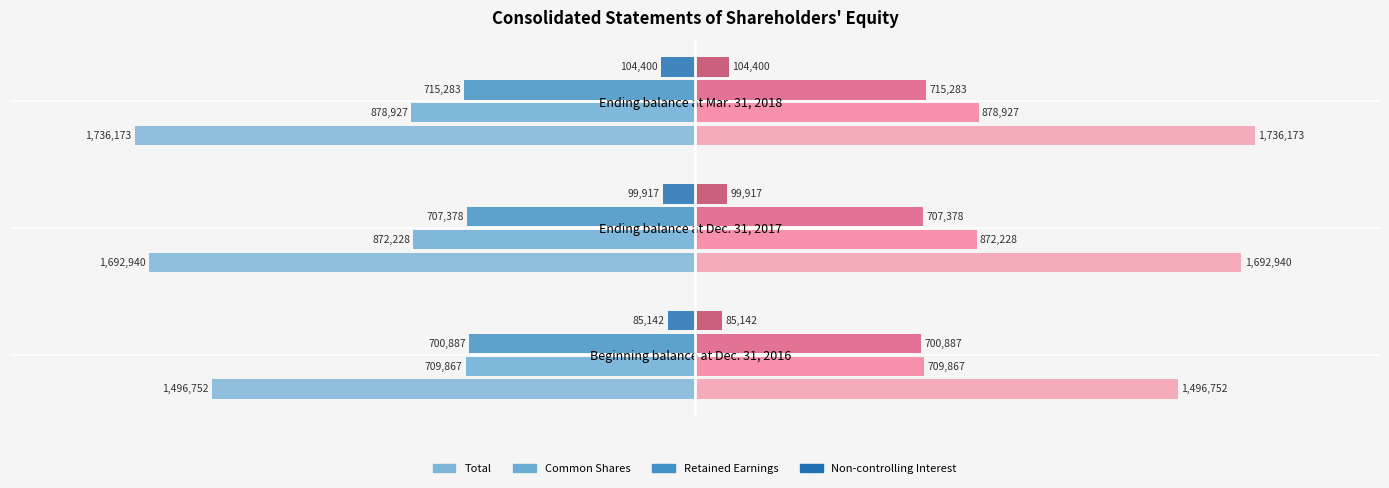

Count the number of categories in the chart.

3